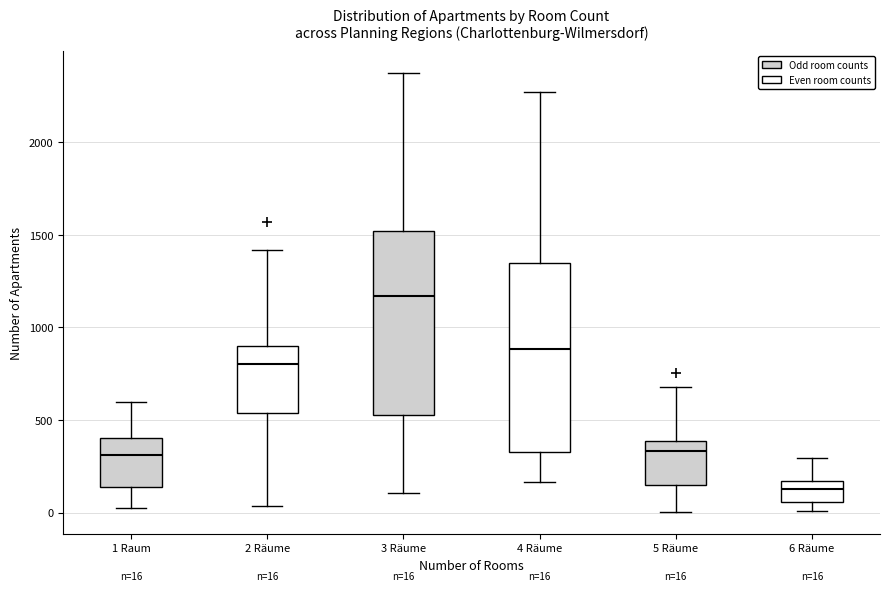

Which box has the lowest median line?

6 Räume